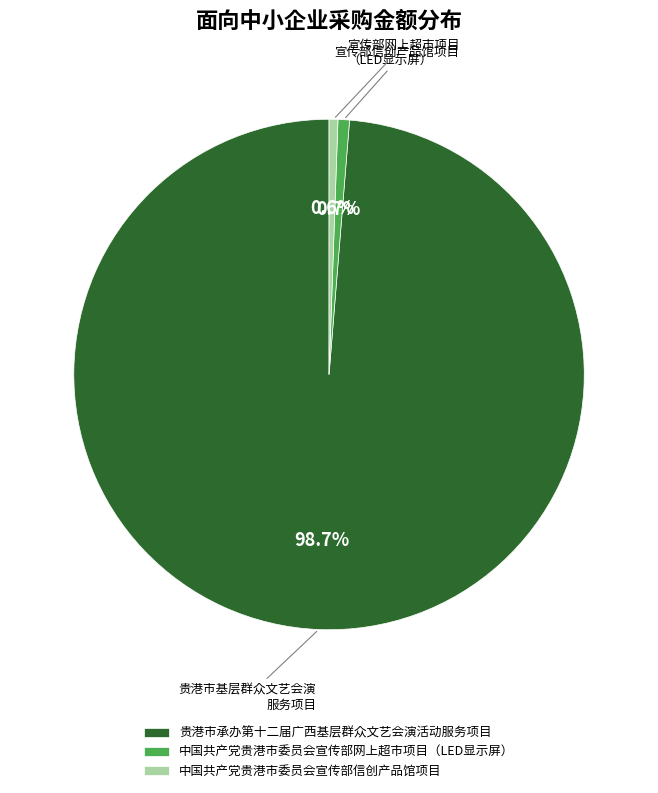

Combined, do 中国共产党贵港市委员会宣传部网上超市项目（LED显示屏） and 贵港市承办第十二届广西基层群众文艺会演活动服务项目 account for over 50%?

Yes